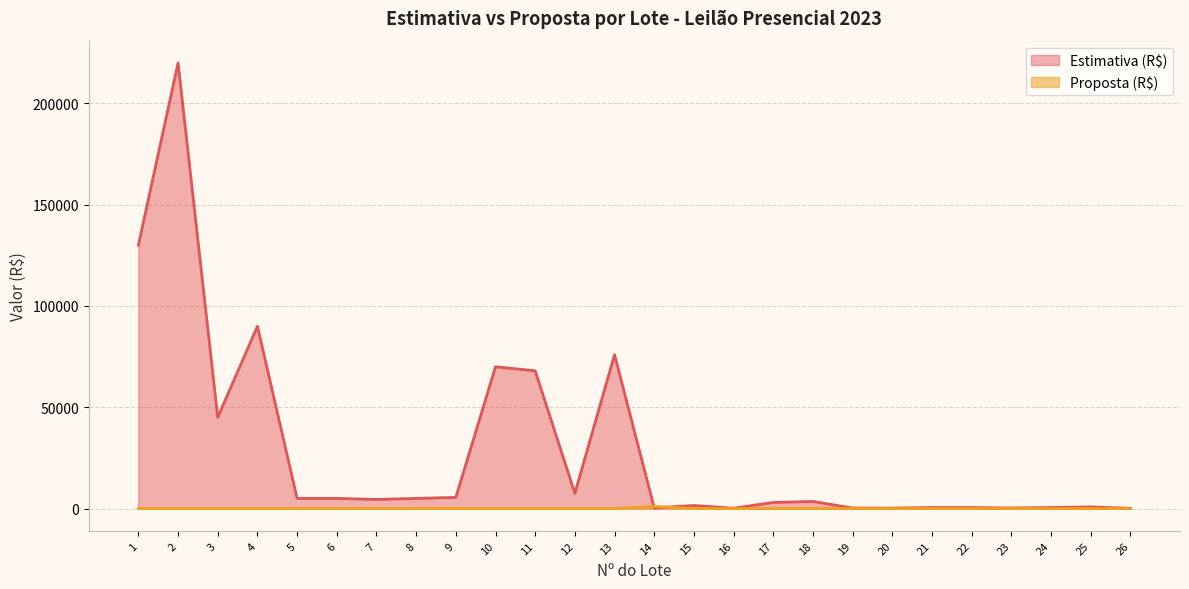

What is the sum of the Estimativa (R$) values at 23 and 12?

7750